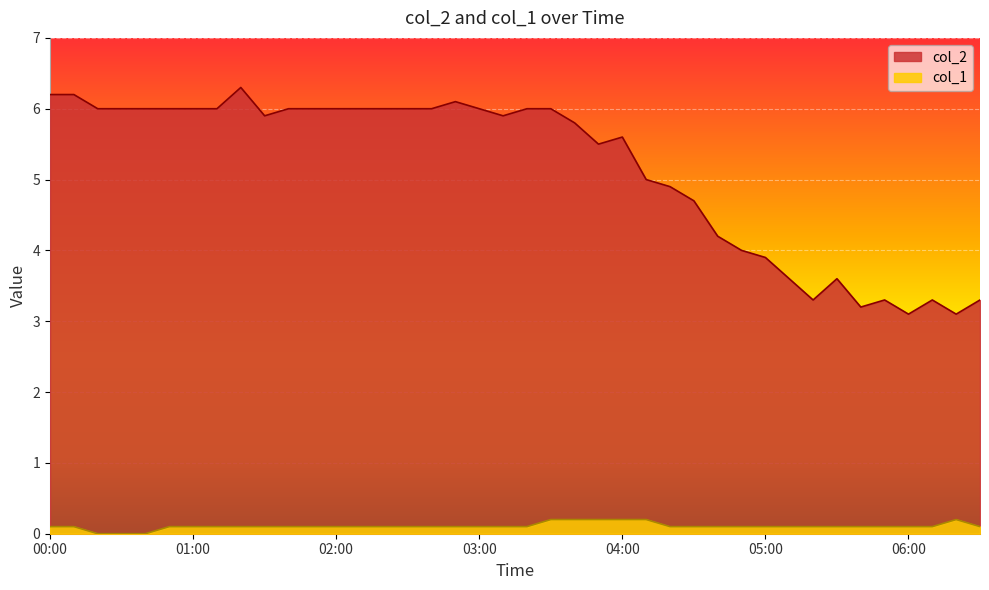

What are all the series names shown in the legend?

col_2, col_1